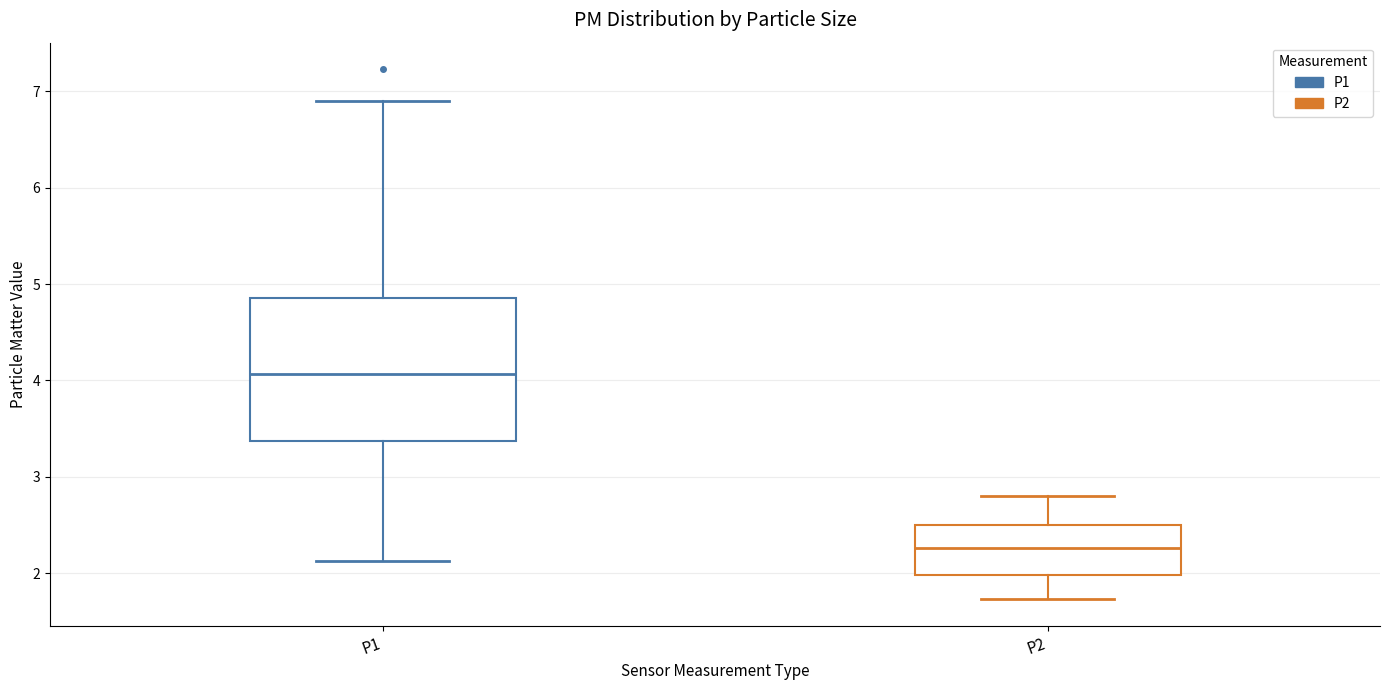

Reading left to right, read every box against the y-axis: the position of its median line, the range the box covers, and the ends of its whiskers. The values are not printed on the chart, so give them approximately, as read against the axis.

P1: median 4.1, box 3.4 to 4.9, whiskers 2.1 to 6.9
P2: median 2.3, box 2.0 to 2.5, whiskers 1.7 to 2.8